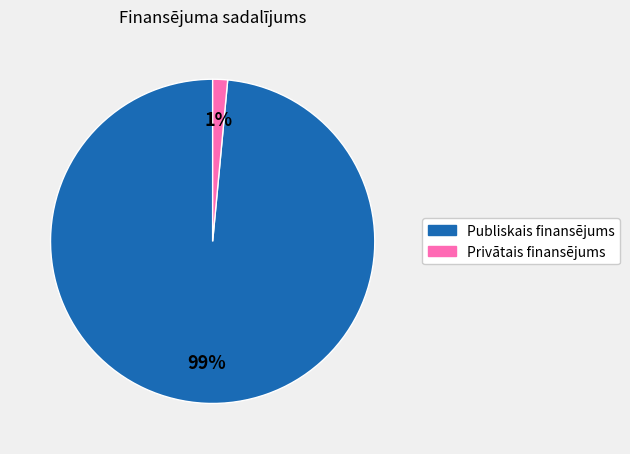

Which slice represents more than half of the pie?

Publiskais finansējums